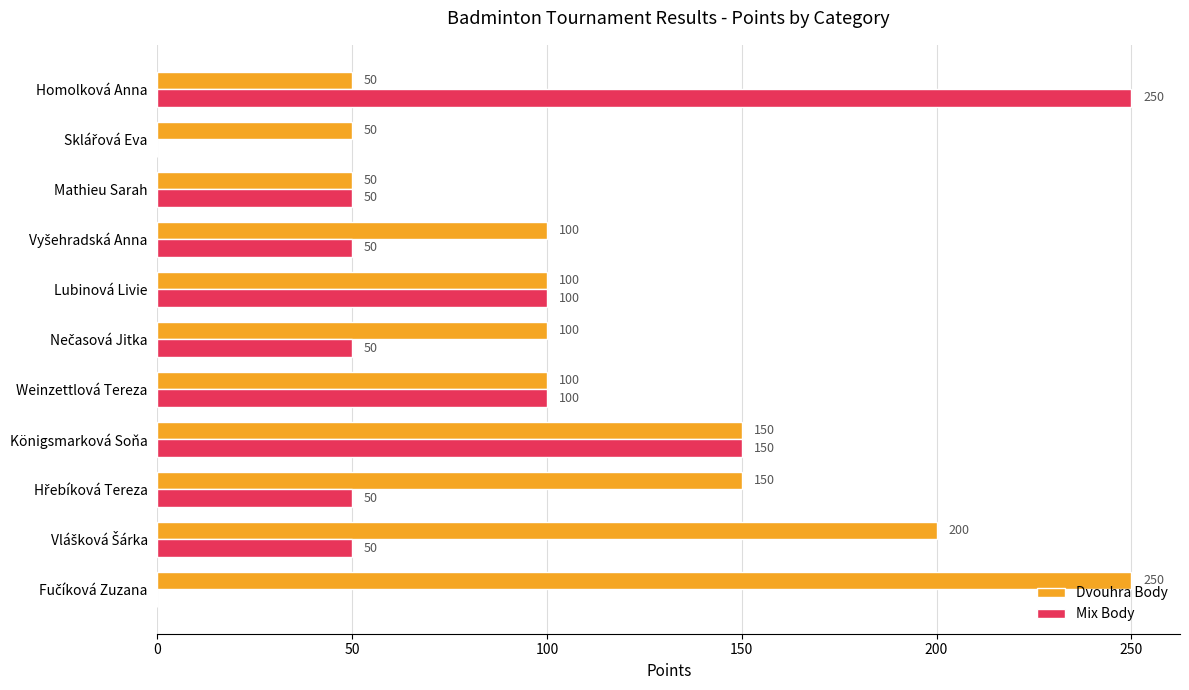

True or false: Dvouhra Body has a value of 32 at Homolková Anna.

False